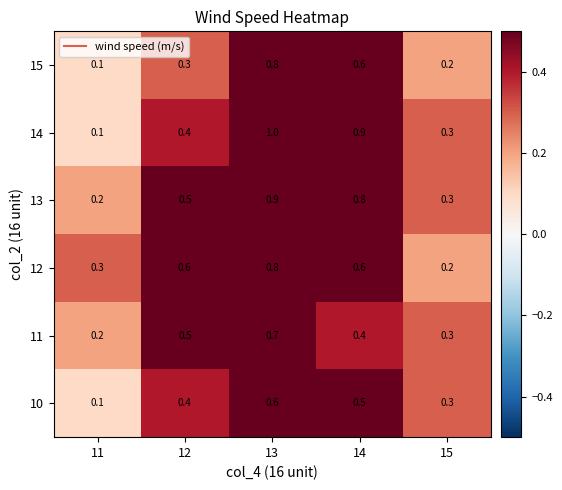

Reading left to right, list all the values displayed in this chart.

15: 11=0.1	12=0.3	13=0.8	14=0.6	15=0.2
14: 11=0.1	12=0.4	13=1.0	14=0.9	15=0.3
13: 11=0.2	12=0.5	13=0.9	14=0.8	15=0.3
12: 11=0.3	12=0.6	13=0.8	14=0.6	15=0.2
11: 11=0.2	12=0.5	13=0.7	14=0.4	15=0.3
10: 11=0.1	12=0.4	13=0.6	14=0.5	15=0.3